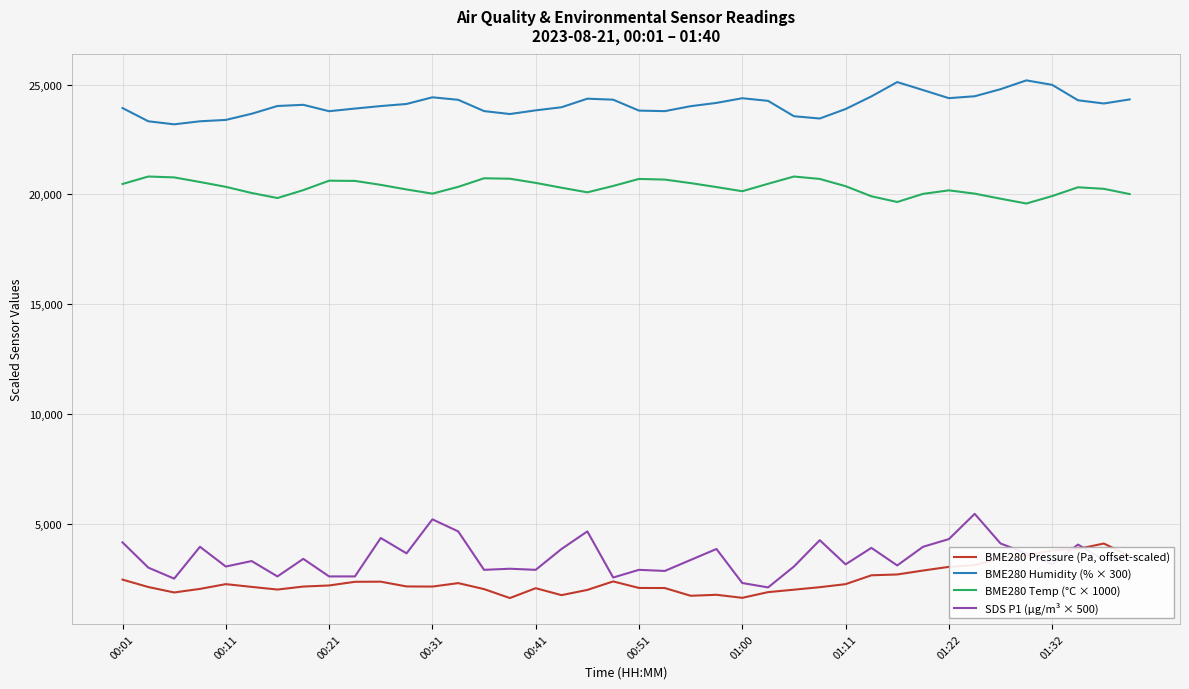

What is the minimum value shown in the chart?

1615.0